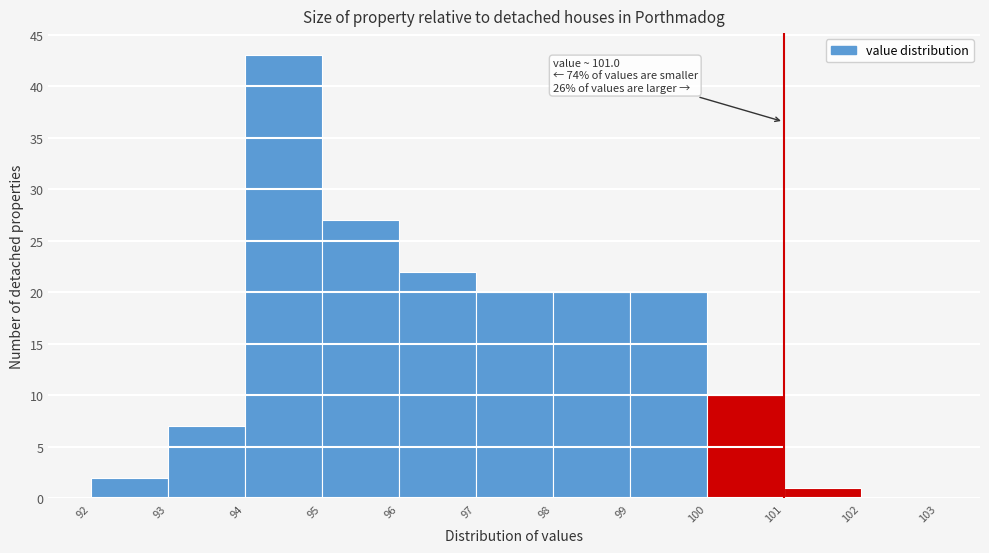

Over which range of the x-axis is the bar tallest?

94 to 95